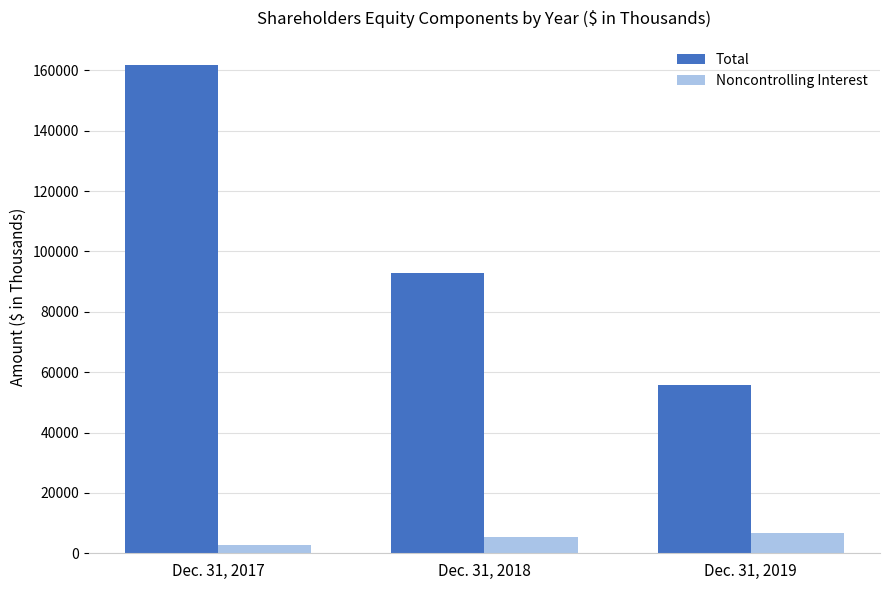

What is the value of the Noncontrolling Interest bar at the 2nd from the left?

5374